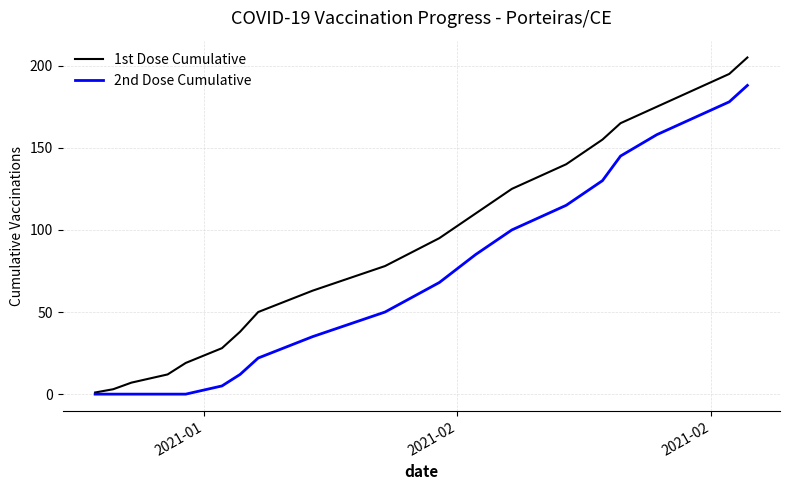

Which series has the largest total across all categories?

1st Dose Cumulative